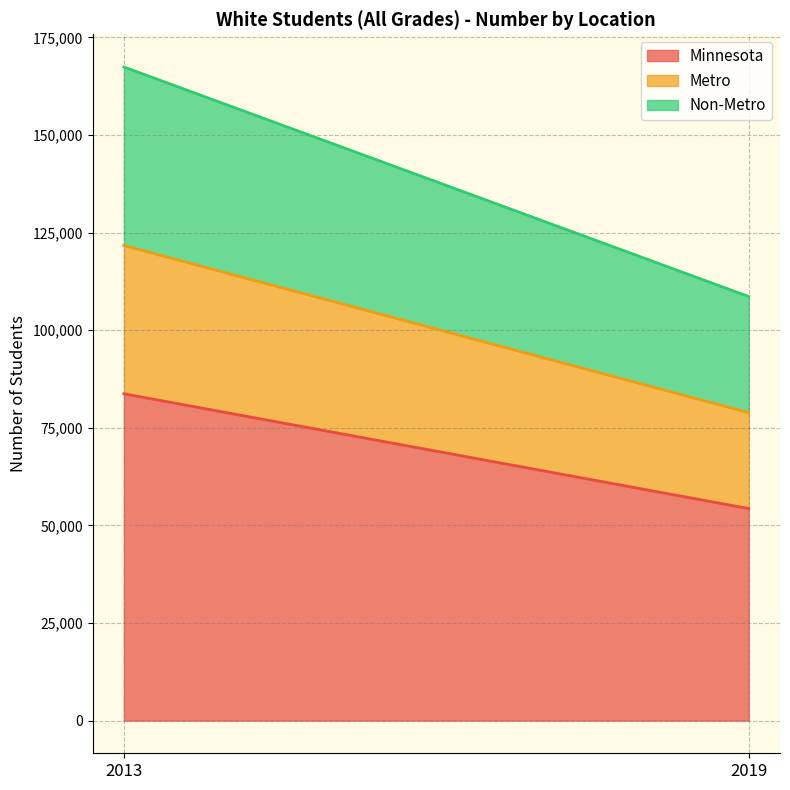

How many values in the Minnesota series are below 83721?

1